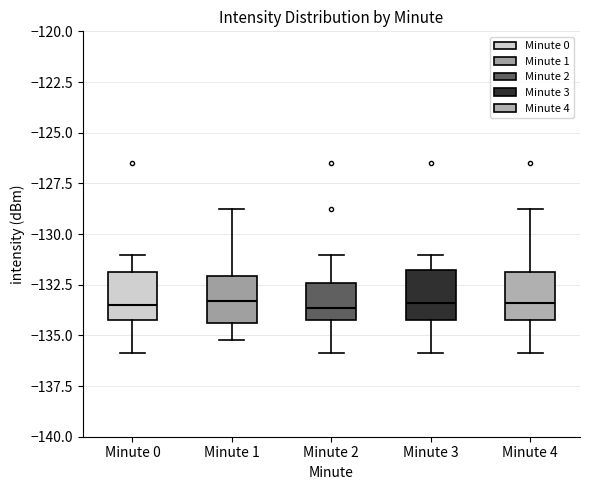

Reading left to right, read every box against the y-axis: the position of its median line, the range the box covers, and the ends of its whiskers. The values are not printed on the chart, so give them approximately, as read against the axis.

Minute 0: median -133.5, box -134.5 to -132.0, whiskers -136.0 to -131.0
Minute 1: median -133.5, box -134.5 to -132.0, whiskers -135.0 to -129.0
Minute 2: median -133.5, box -134.5 to -132.5, whiskers -136.0 to -131.0
Minute 3: median -133.5, box -134.0 to -132.0, whiskers -136.0 to -131.0
Minute 4: median -133.5, box -134.5 to -132.0, whiskers -136.0 to -129.0